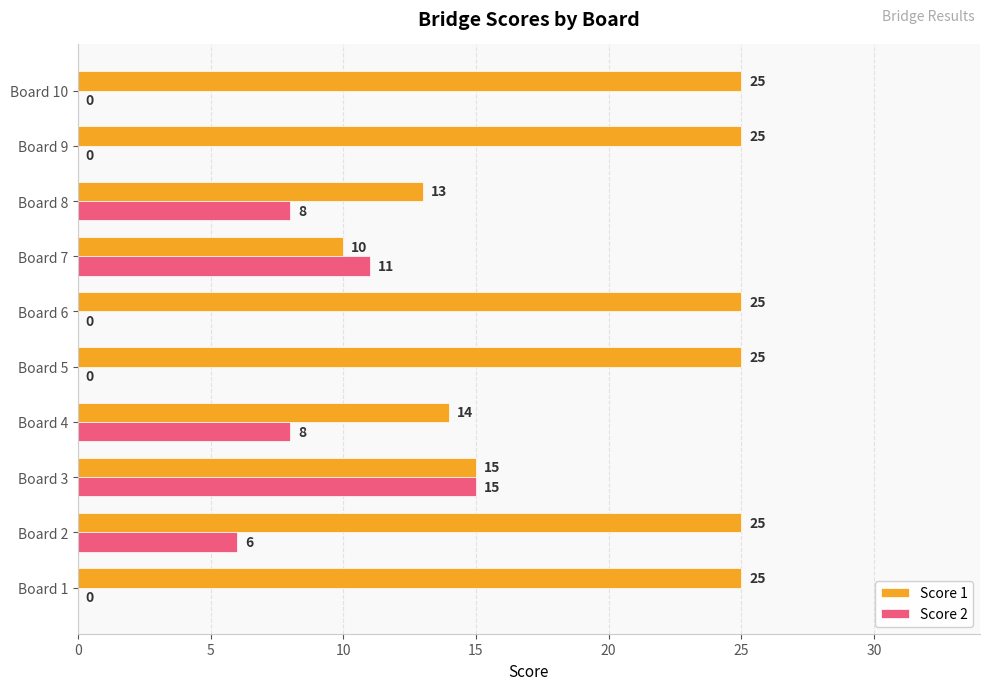

What is the greatest value displayed?

25